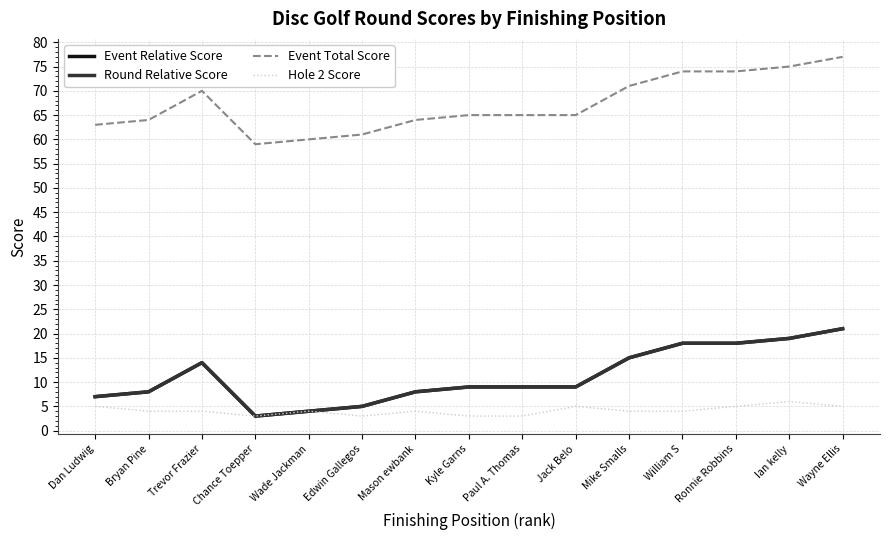

What is the greatest value displayed?

77